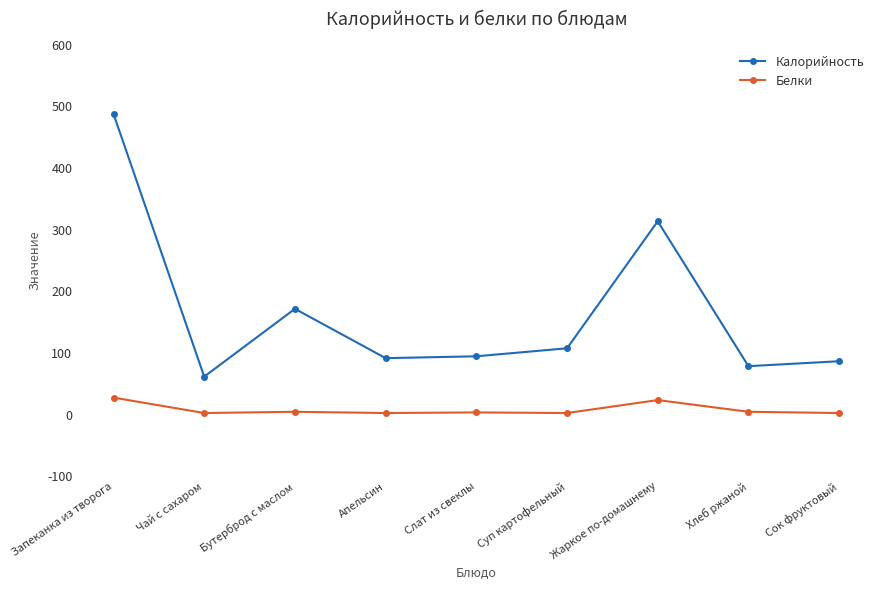

True or false: Белки and Калорийность cross at least once.

False